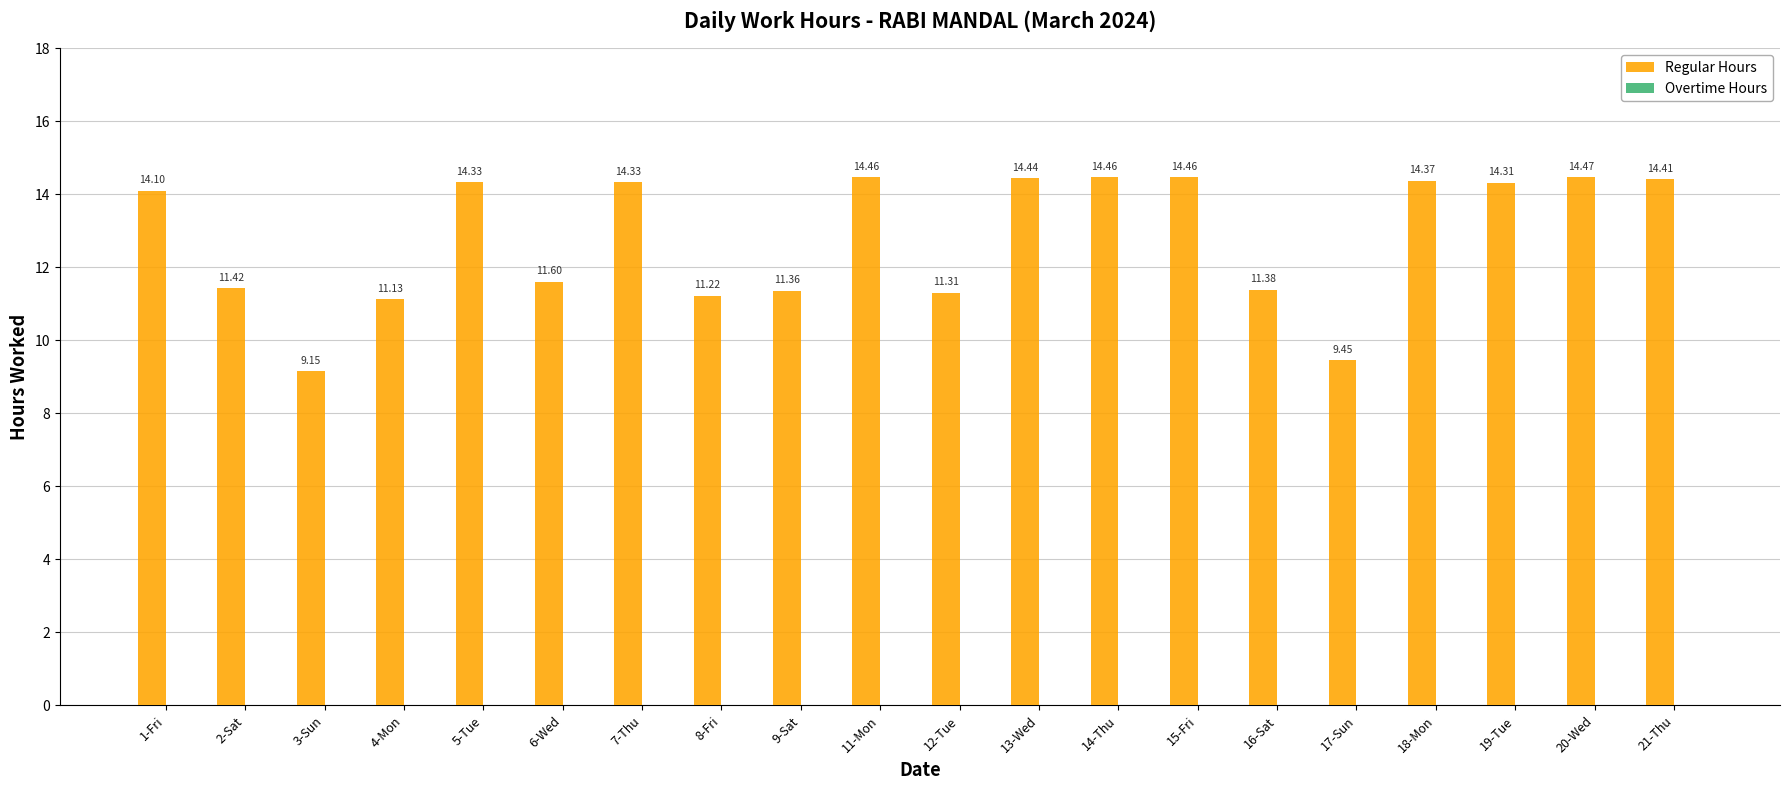

Between 12-Tue and 13-Wed, which is larger?

13-Wed